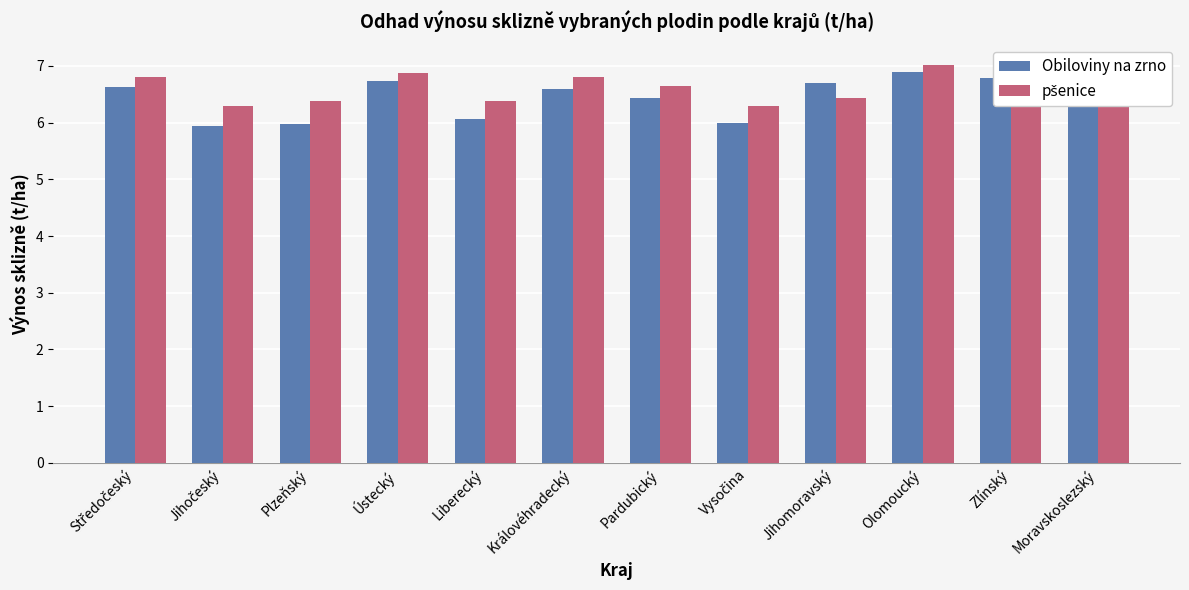

What is the greatest value displayed?

7.0